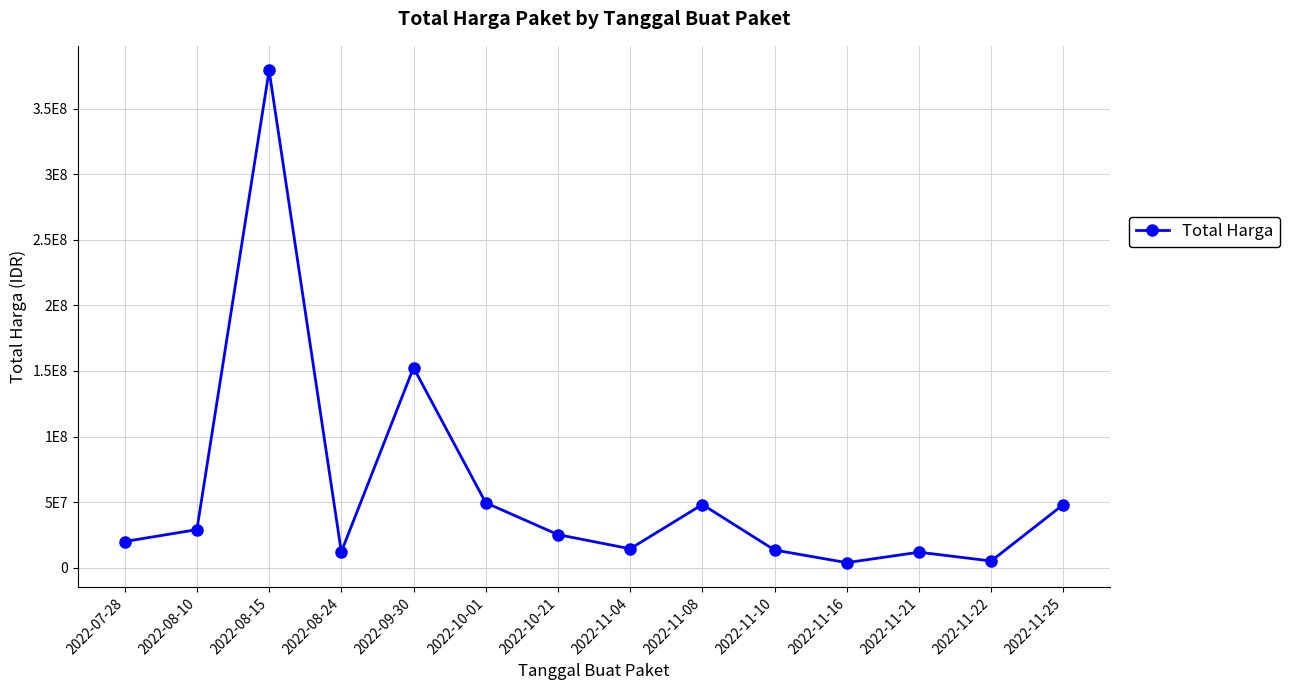

What is the change in value from 2022-08-15 to 2022-11-10?

-365633000